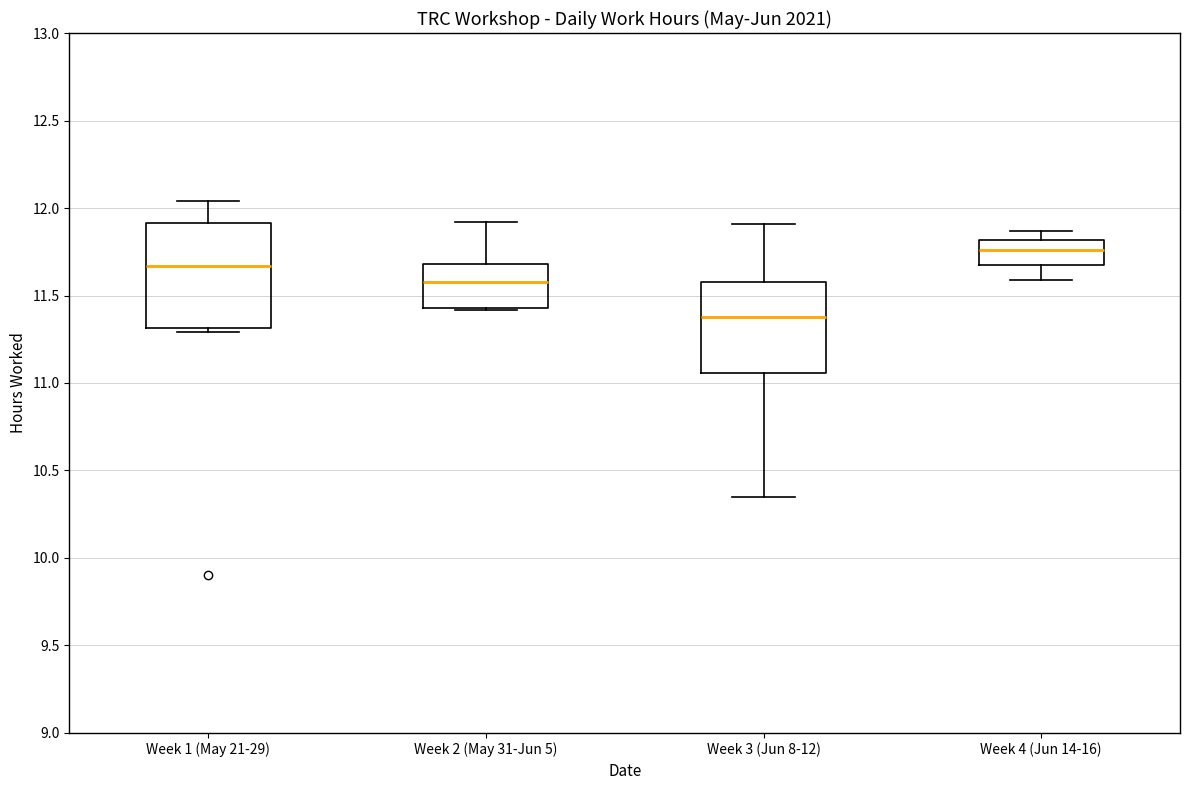

Which box has the lowest median line?

Week 3 (Jun 8-12)